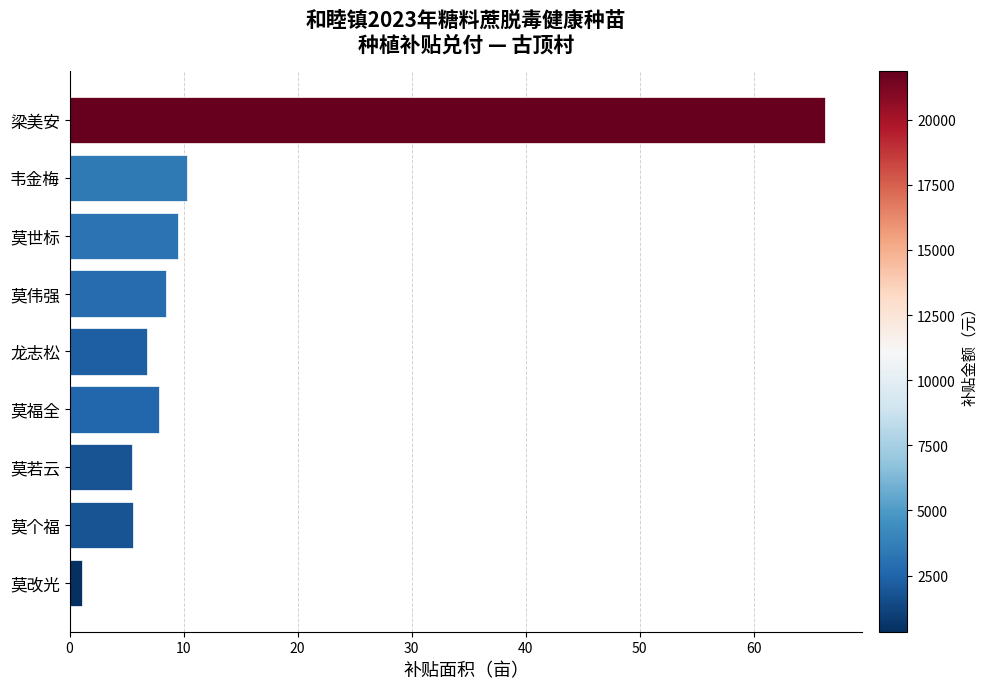

What is the label of the 7th bar from the top?

莫若云